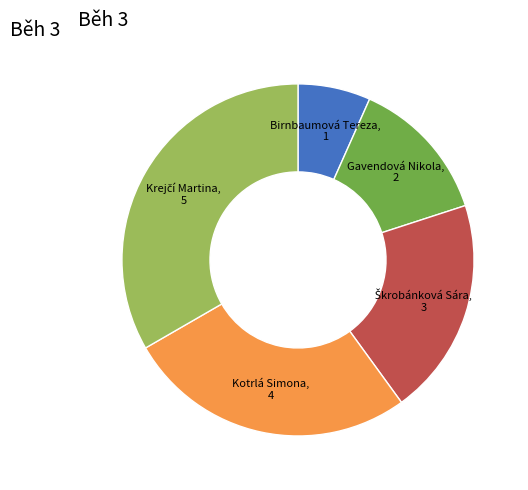

Does any single category account for the majority?

No